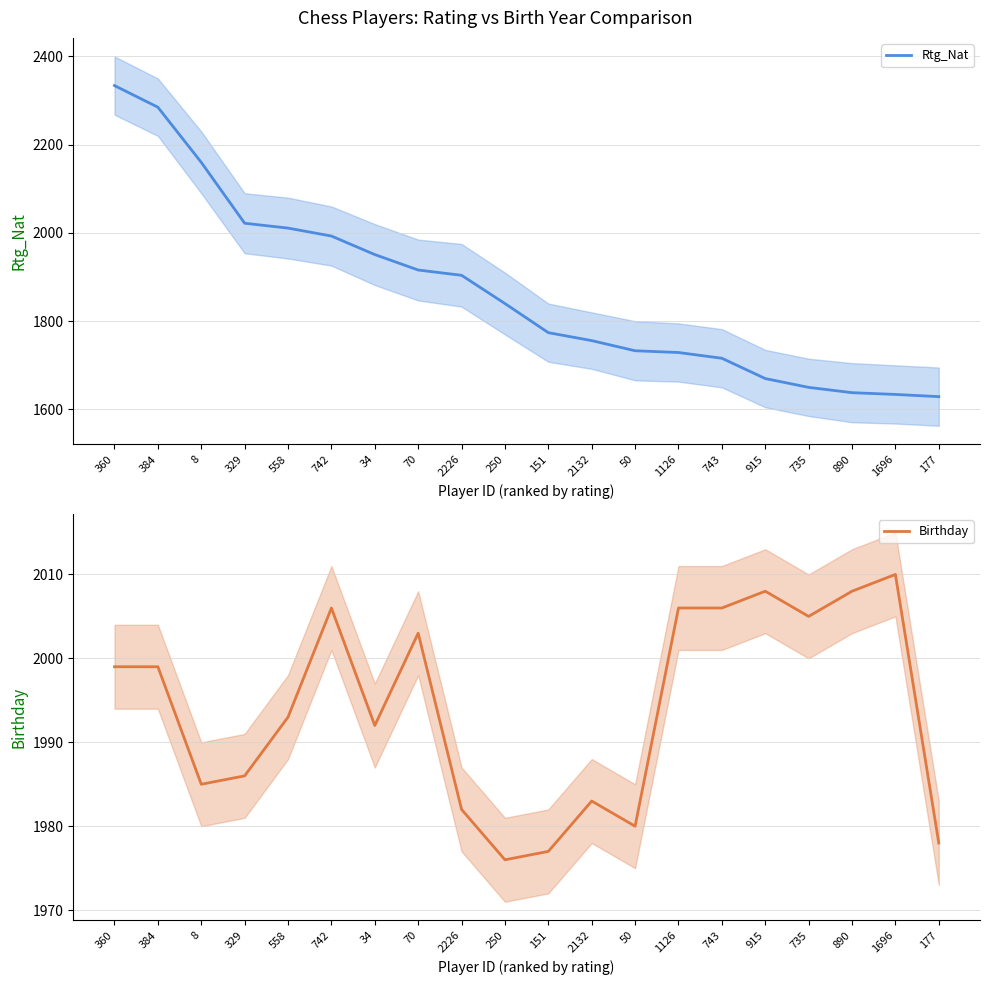

Does the chart display data point markers on the line(s)?

No